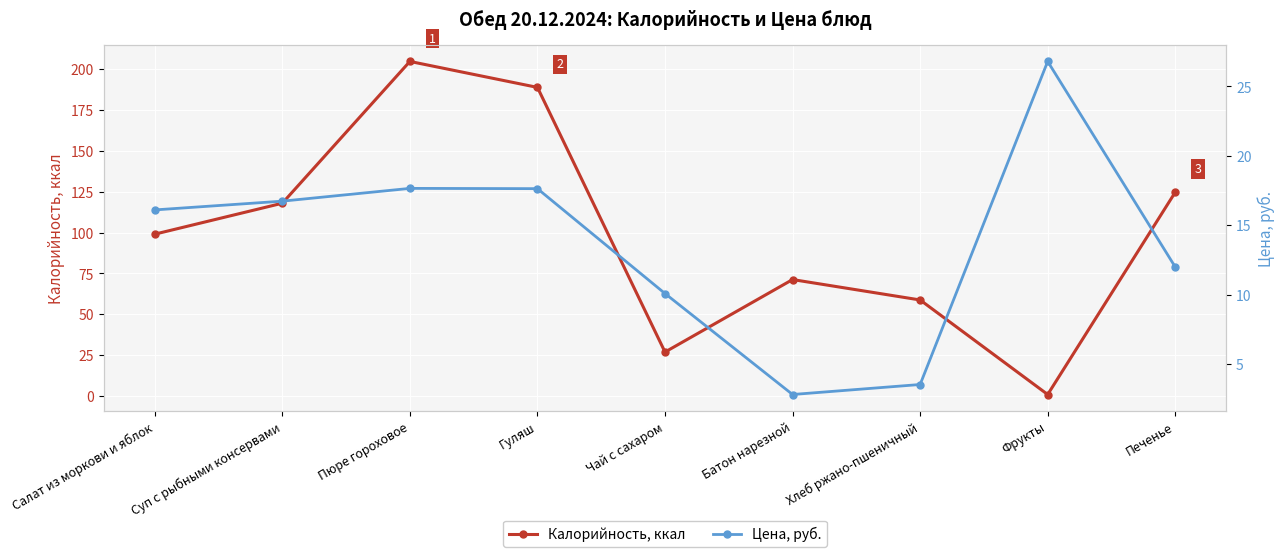

At which label is Цена, руб. closest to 14?

Печенье